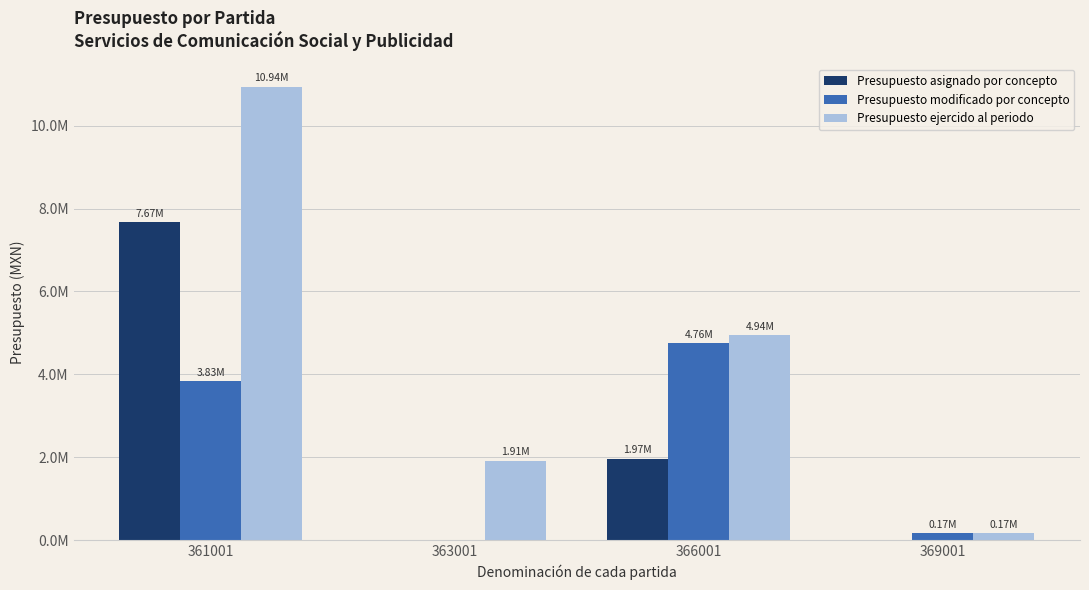

Which series has the widest spread of values?

Presupuesto ejercido al periodo